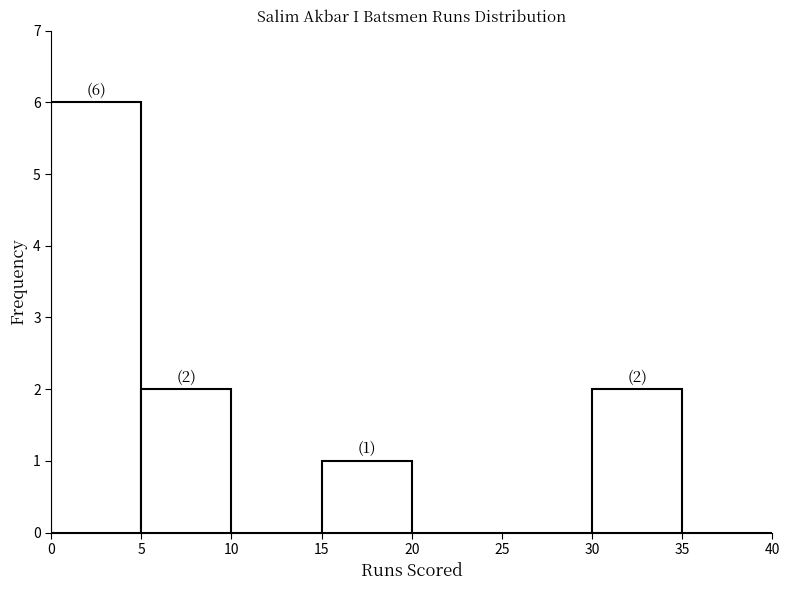

Which range on the x-axis has the tallest bar?

0 to 5